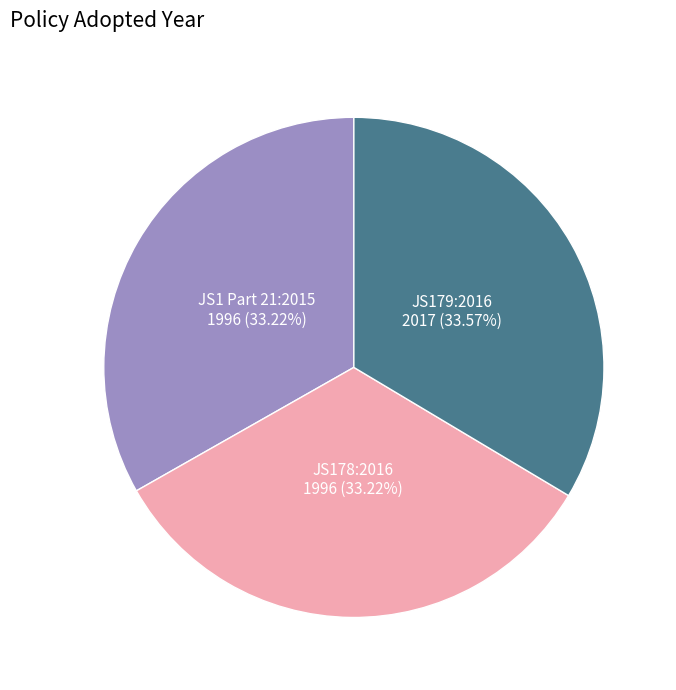

To the nearest percent, what percentage of the pie is JS178:2016?

33%